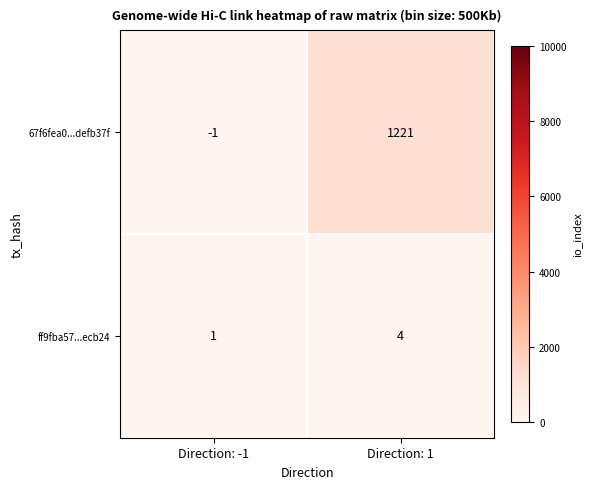

What is the difference between the highest and lowest values at Direction: 1?

1217